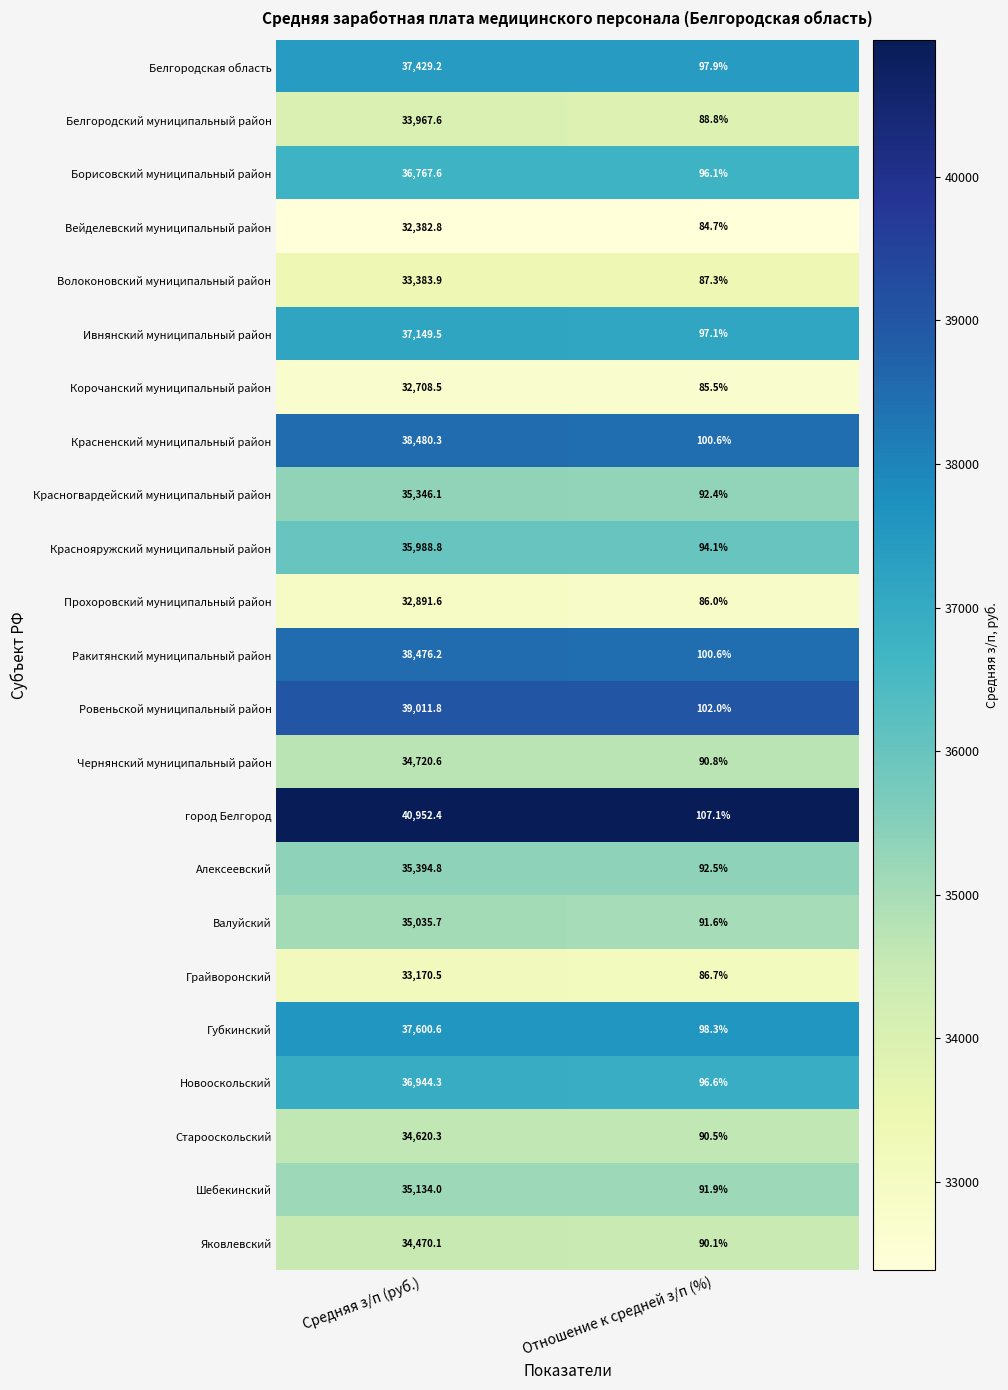

What is the approximate value of город Белгород at Средняя з/п (руб.)?

40952.4